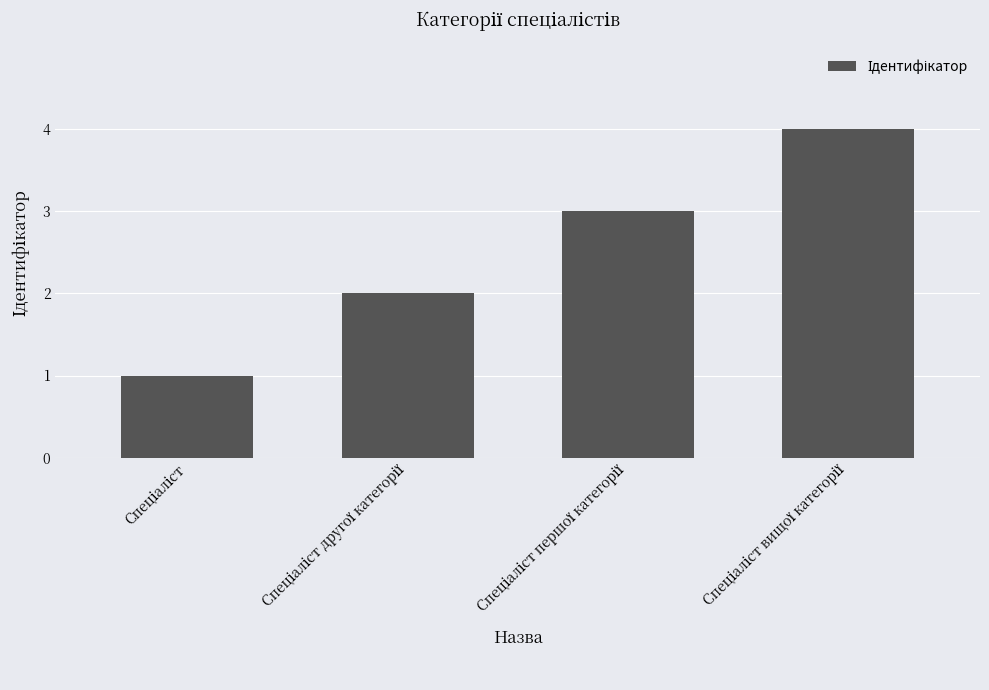

What is the difference between the maximum and minimum values?

3